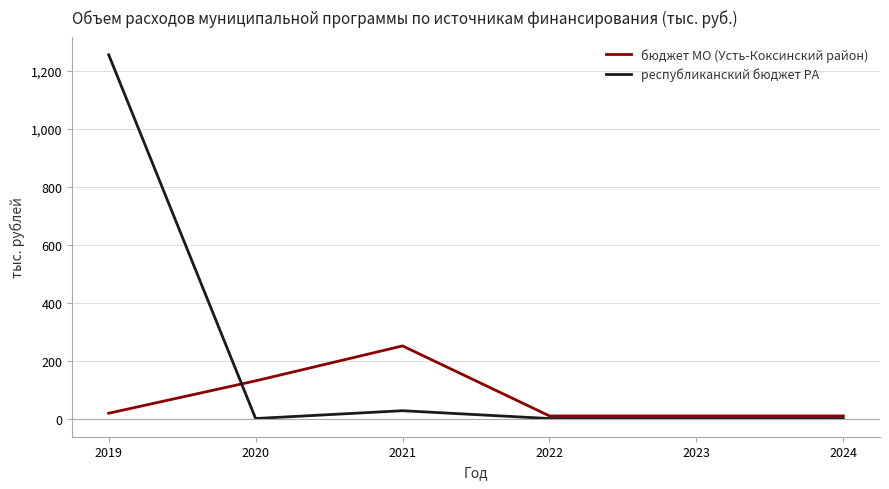

What is the greatest value displayed?

1254.9